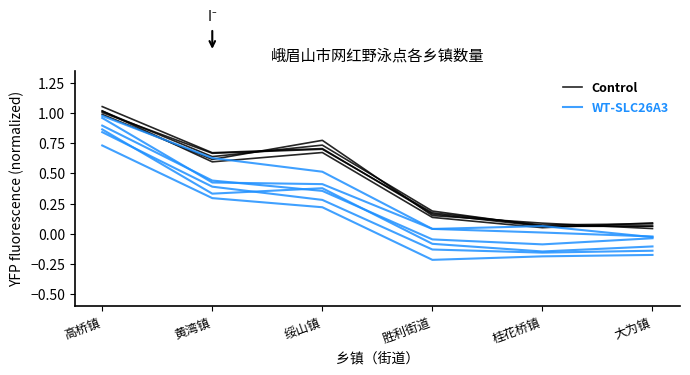

How many interior local valleys does the WT-SLC26A3 series have?

1